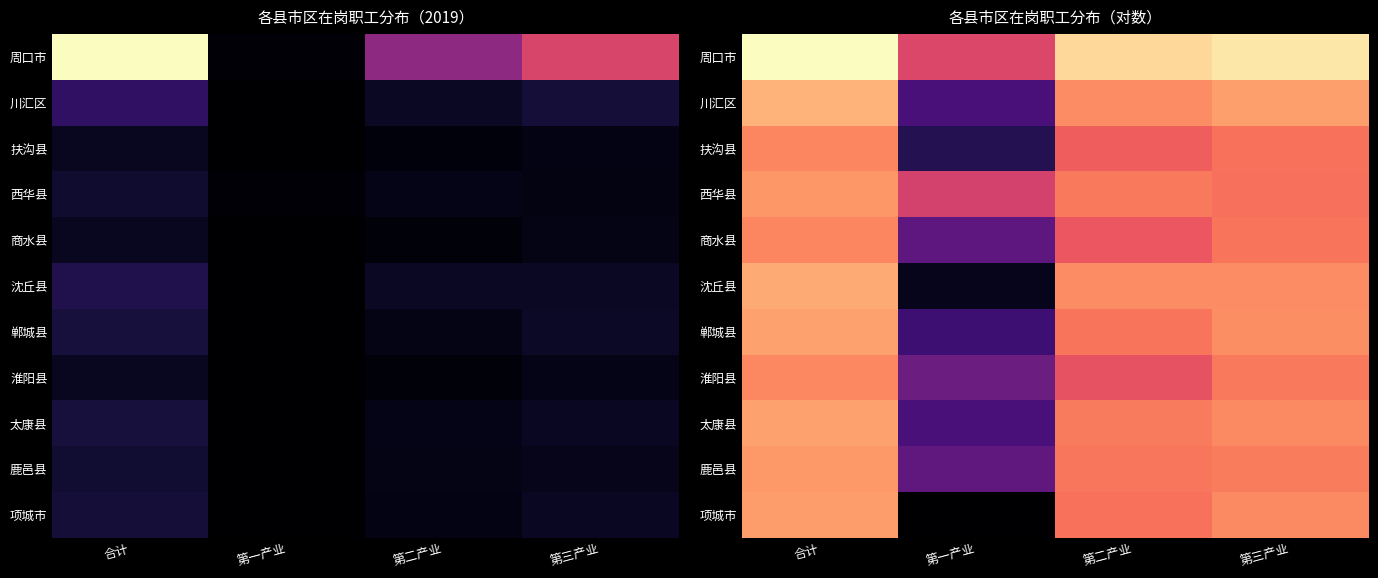

Where does the 商水县 series first go above 10?

合计